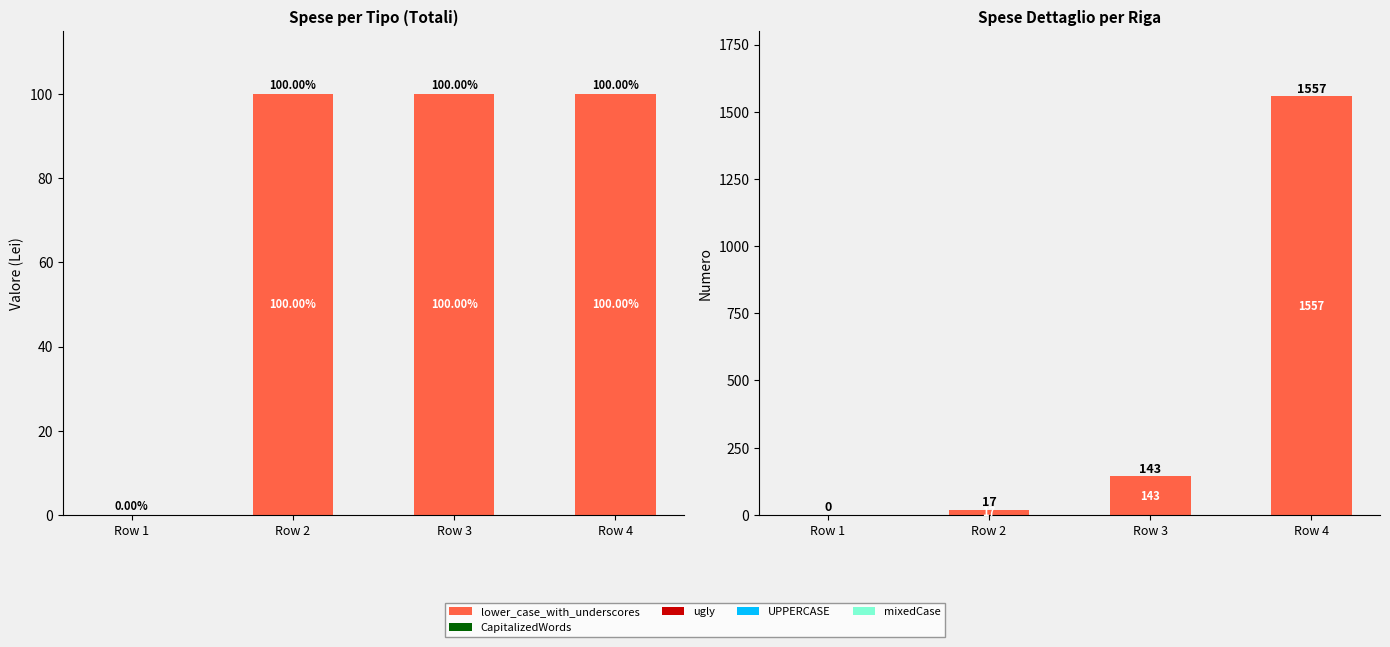

At how many categories does at least one series exceed 607?

1